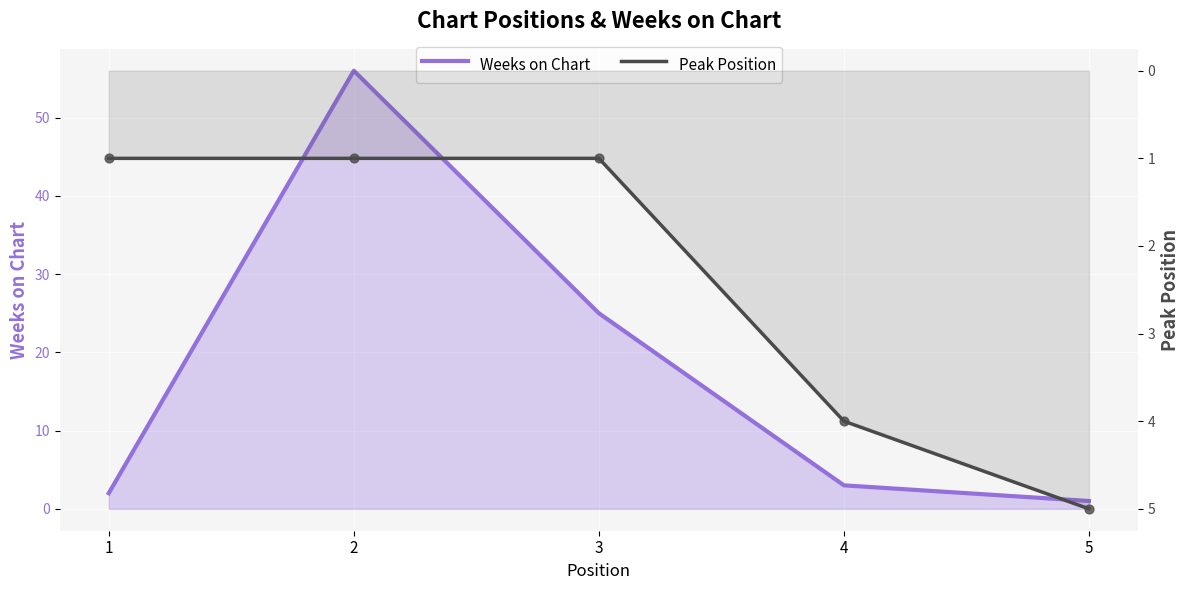

At how many categories does at least one series exceed 6?

2